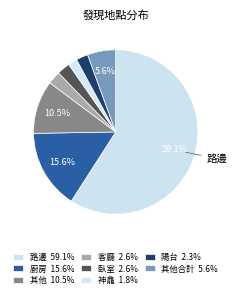

Count the number of slices in the pie.

8